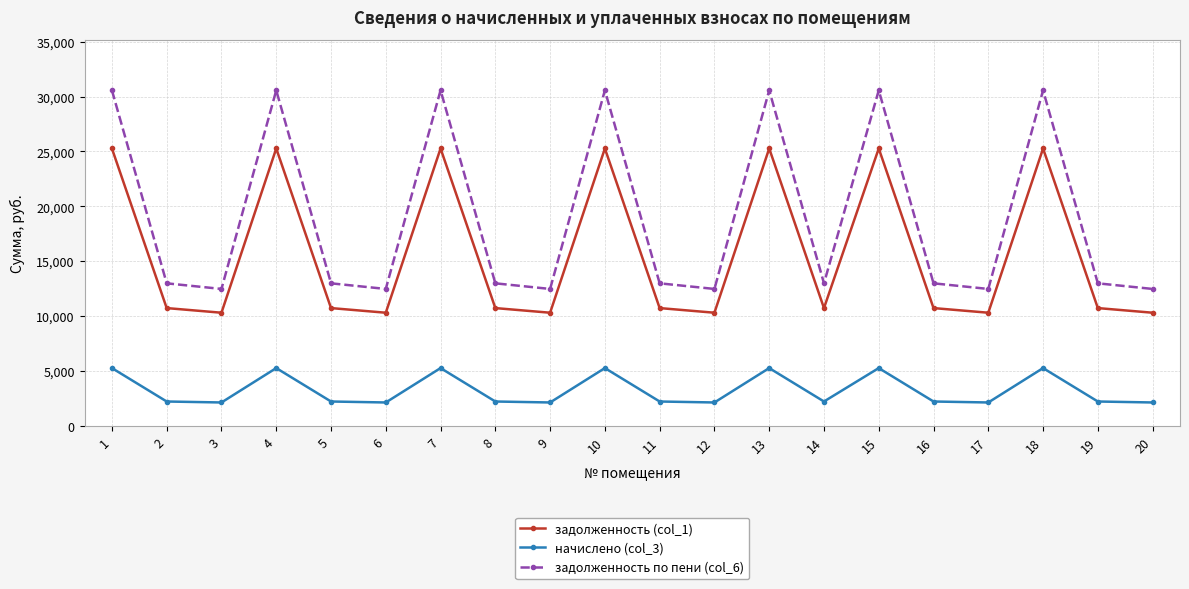

How many series are shown in this chart?

3